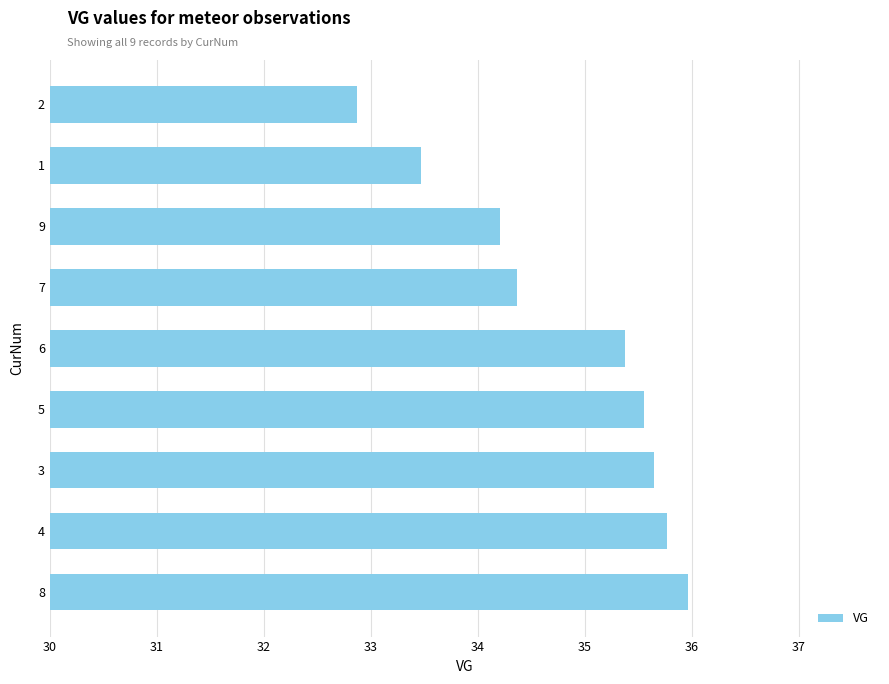

Reading top to bottom, transcribe all the data shown in this chart.

2=32.9	1=33.5	9=34.2	7=34.4	6=35.4	5=35.5	3=35.6	4=35.8	8=36.0